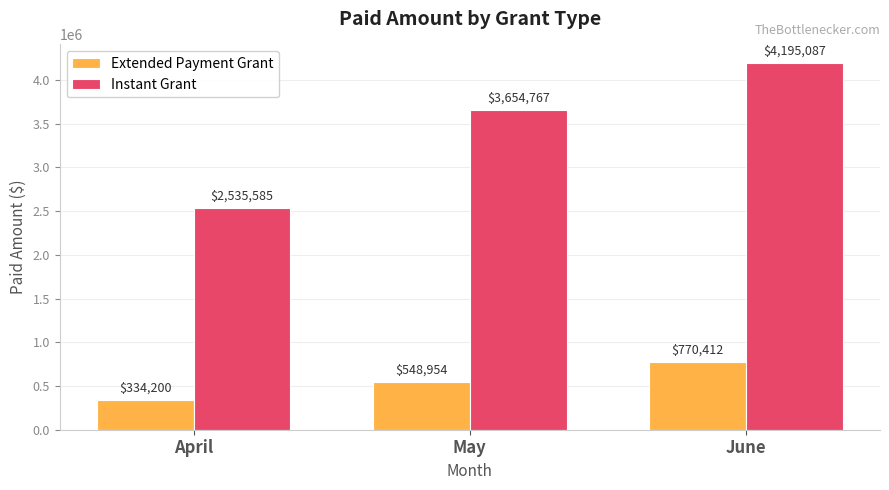

What is the value of the Extended Payment Grant bar at the 1st from the left?

334200